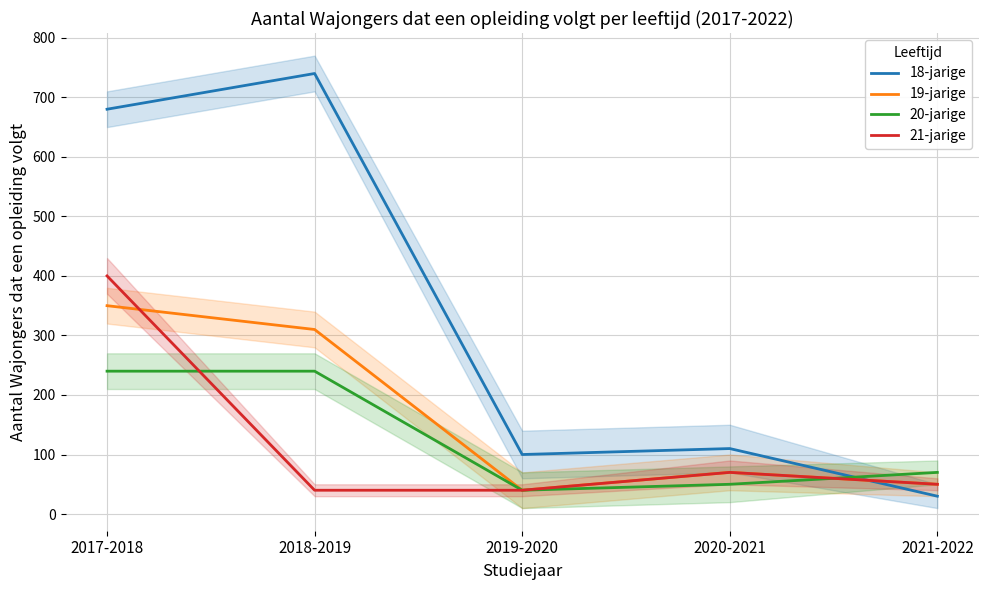

Reading left to right, transcribe all the data shown in this chart.

18-jarige: 680	740	100	110	30
19-jarige: 350	310	40	70	50
20-jarige: 240	240	40	50	70
21-jarige: 400	40	40	70	50